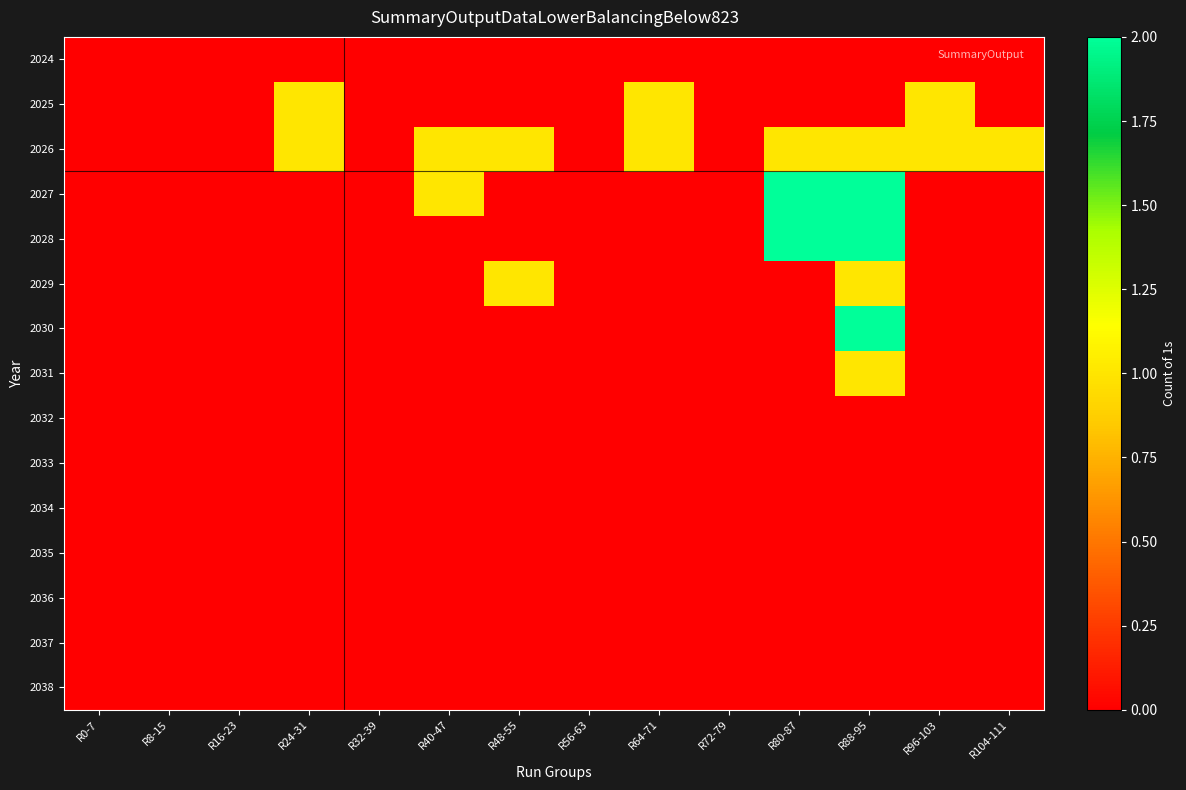

Rank the series at R96-103 from lowest to highest value.

2024, 2027, 2028, 2029, 2030, 2031, 2032, 2033, 2034, 2035, 2036, 2037, 2038, 2025, 2026